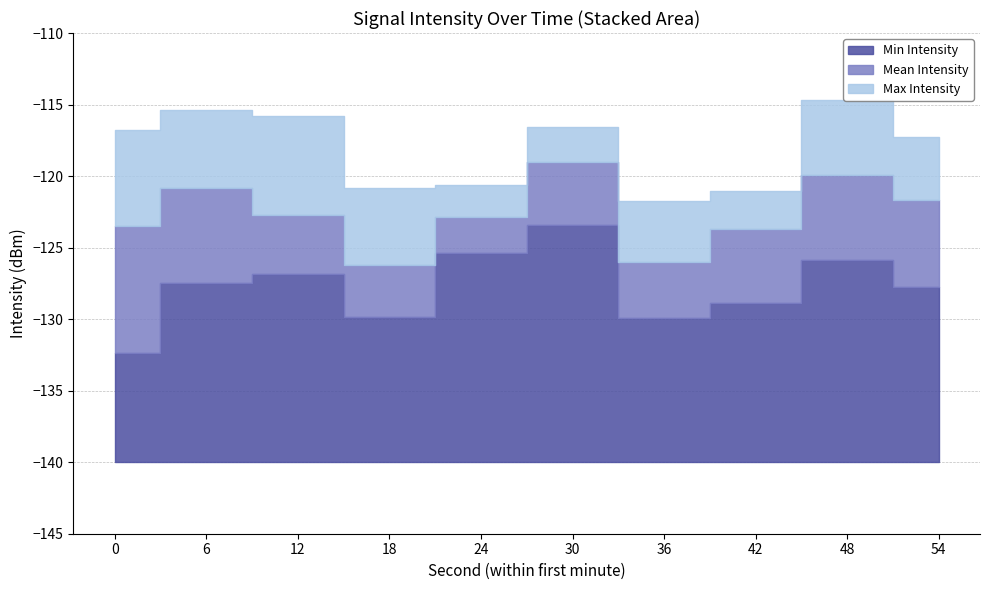

What is the average value?

-122.8